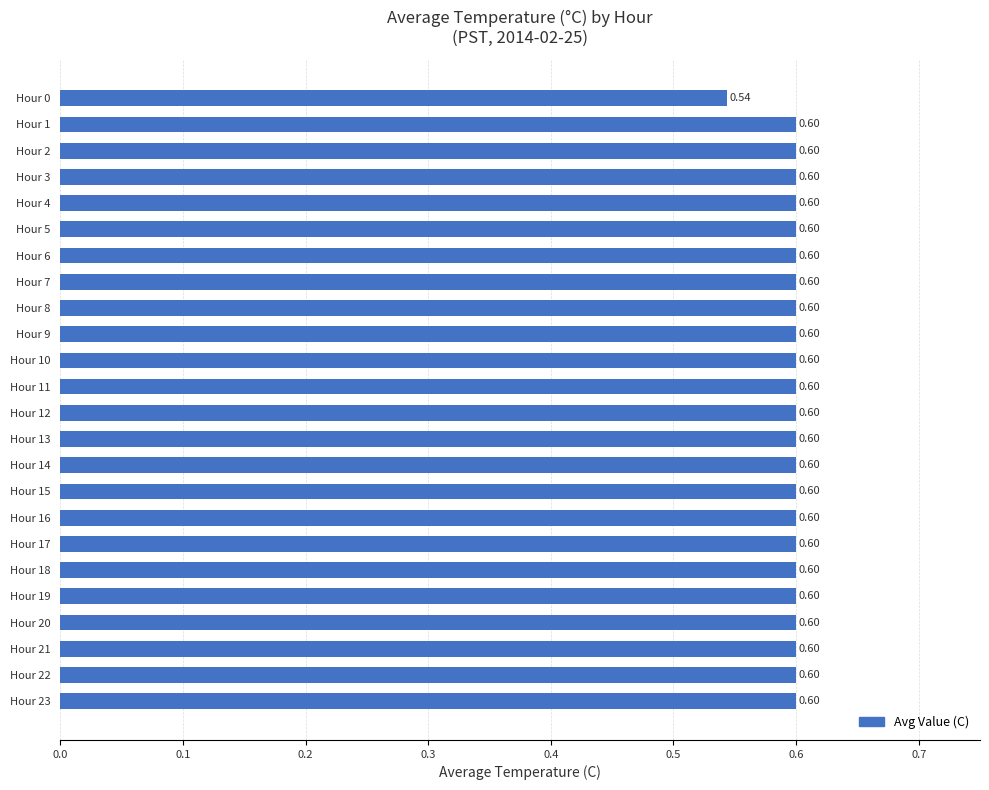

What is the sum of all values?

14.3